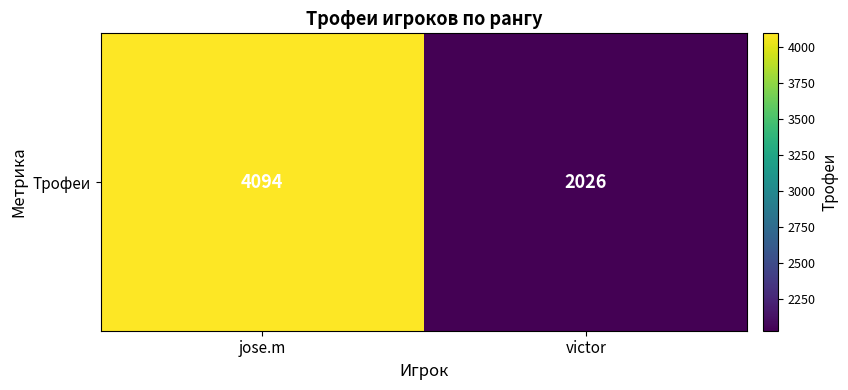

What is the sum of the values at victor and jose.m?

6120